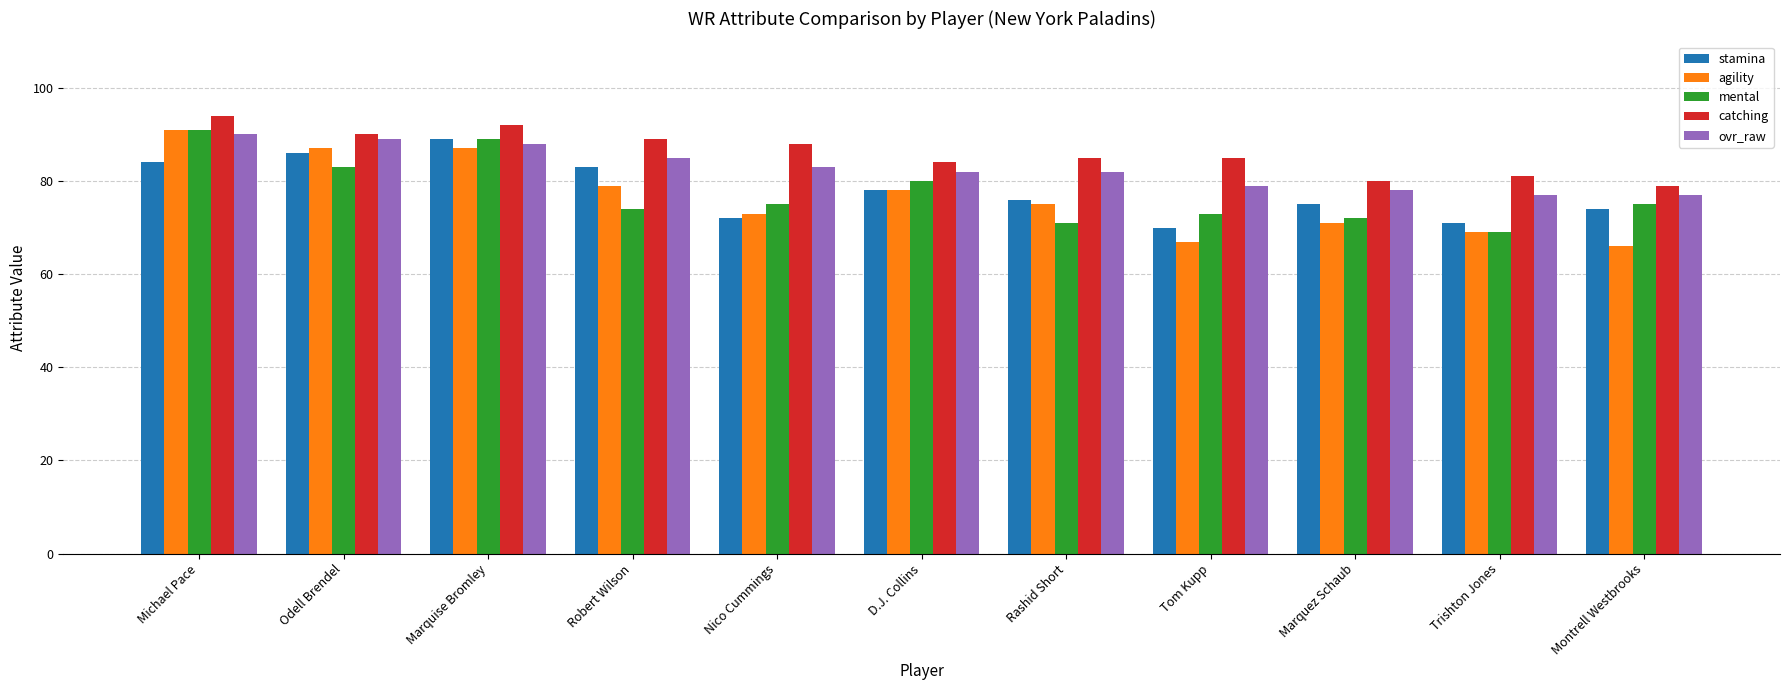

What is the sum of all ovr_raw values?

910